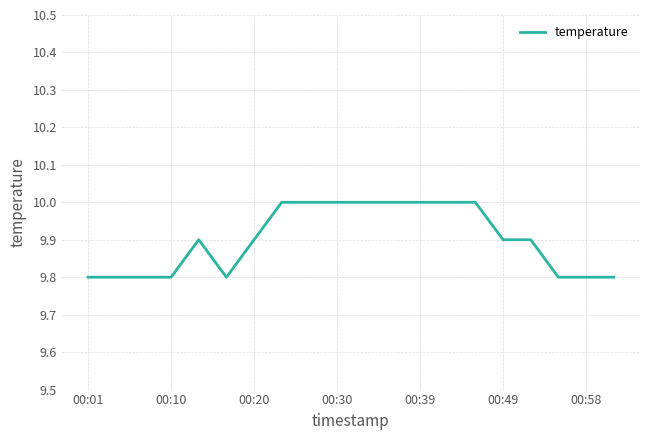

What is the greatest value displayed?

10.0